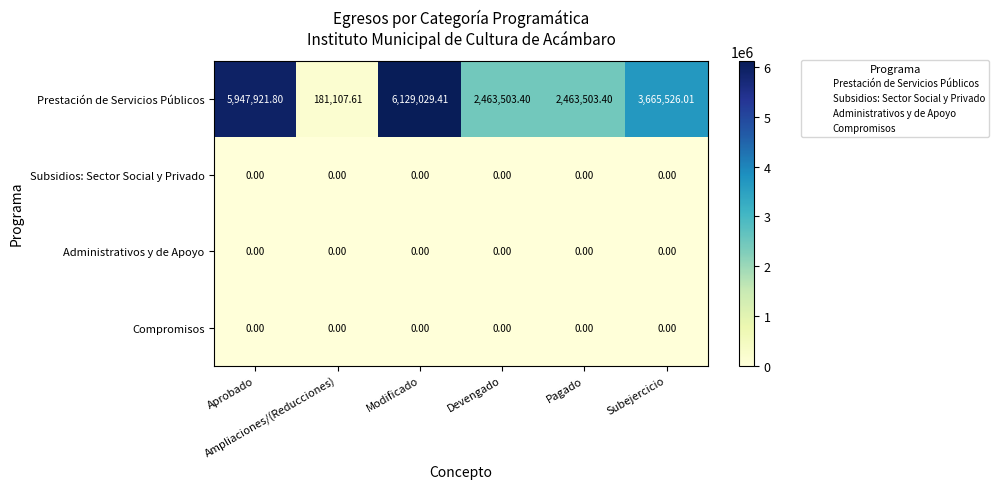

How many series are shown in this chart?

4